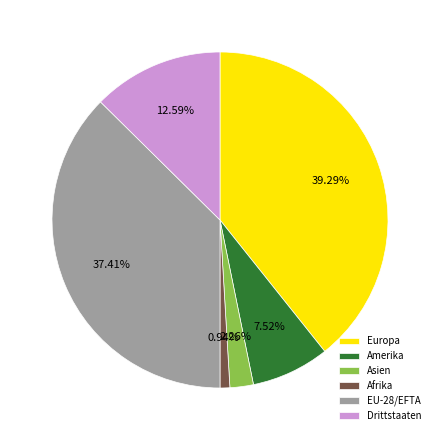

What is the total percentage of Europa and Afrika?

40.2%